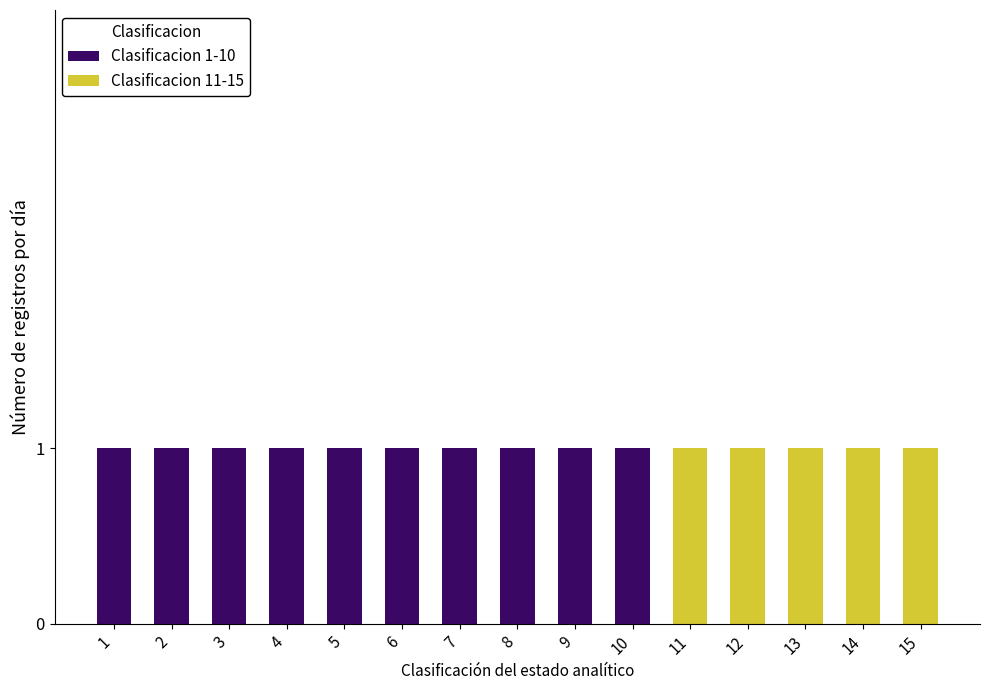

How many bars are there in total?

15